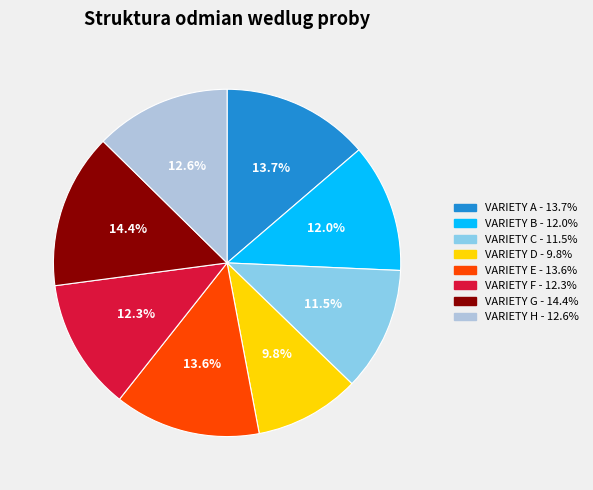

What is the ratio of the value at VARIETY A to the value at VARIETY C?

1.2